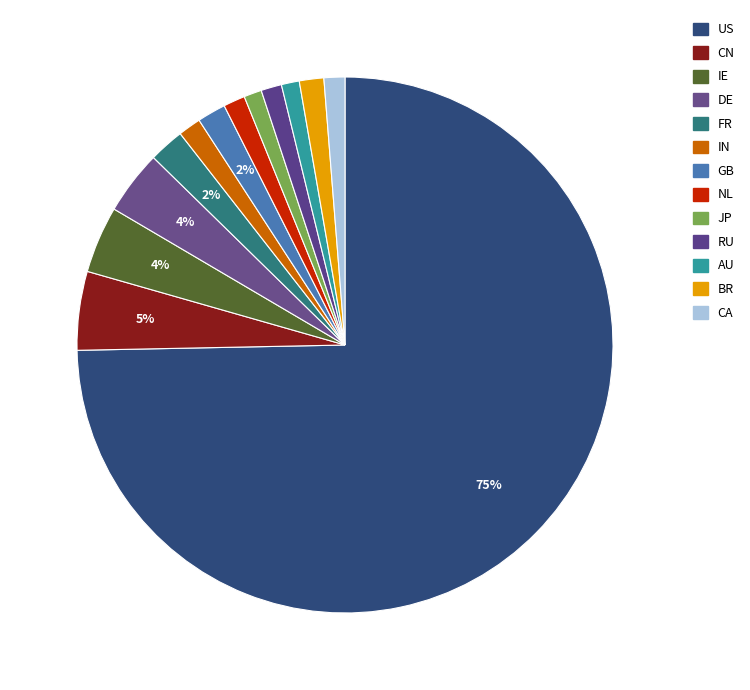

Combined, do FR and CN account for over 50%?

No